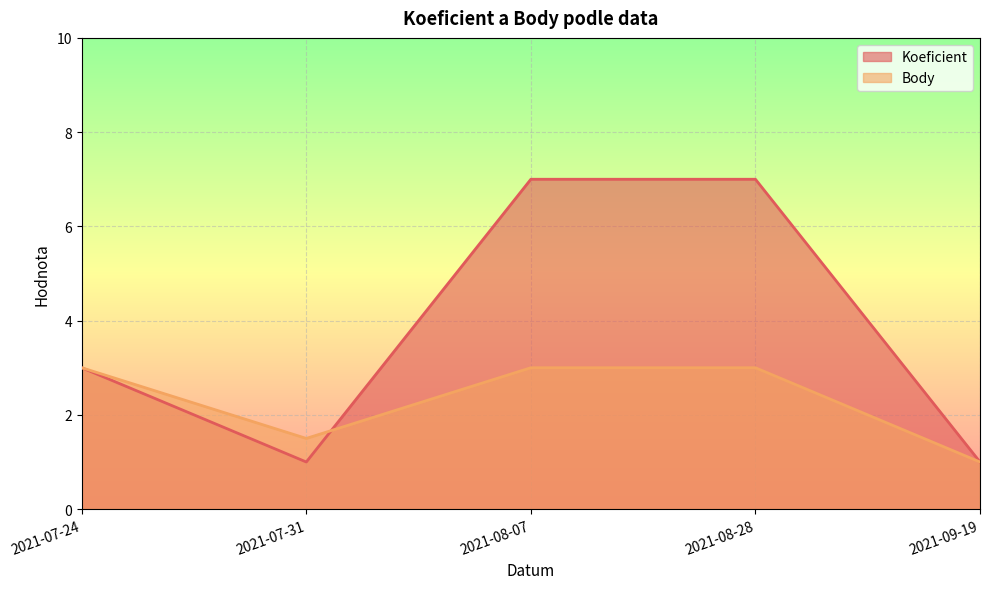

The value of Koeficient at 2021-09-19 is 1.0. True or false?

True